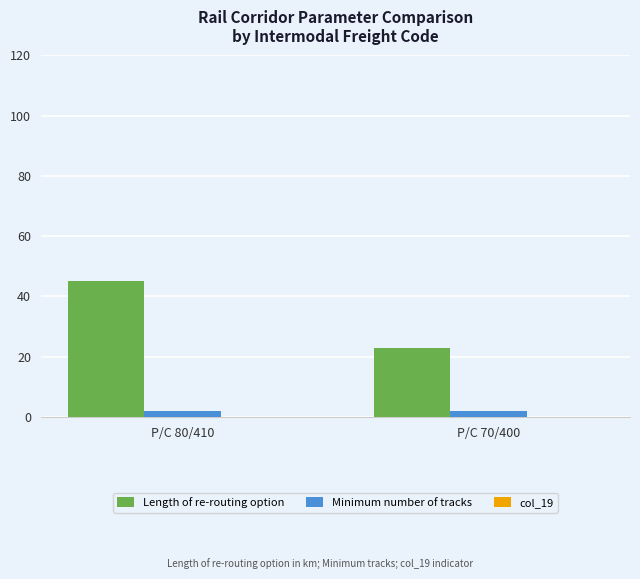

How many bars are there in each group?

2